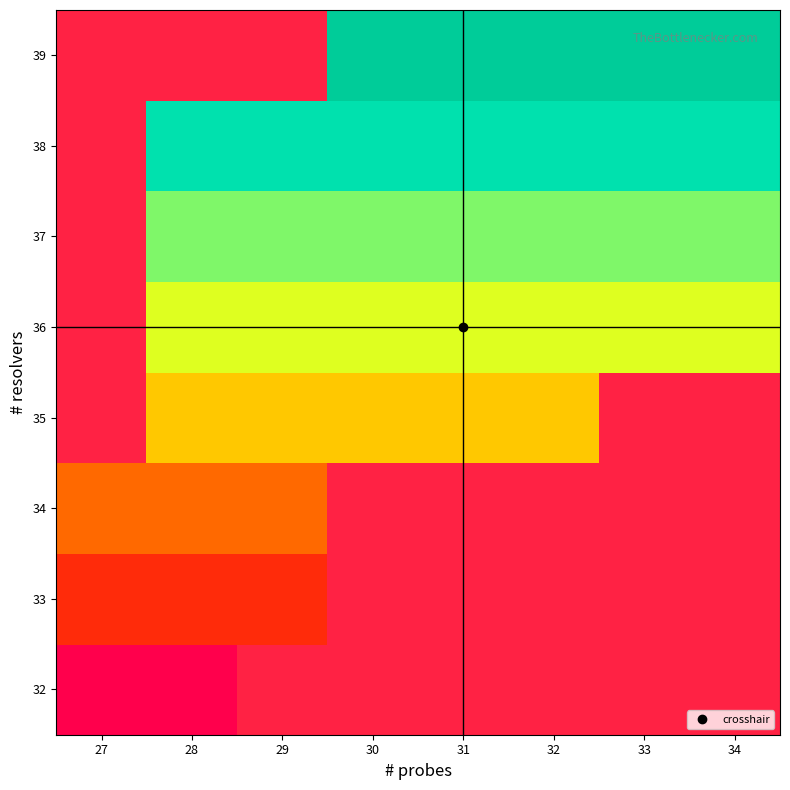

True or false: 37 has a value of 52.2 at 30.

False